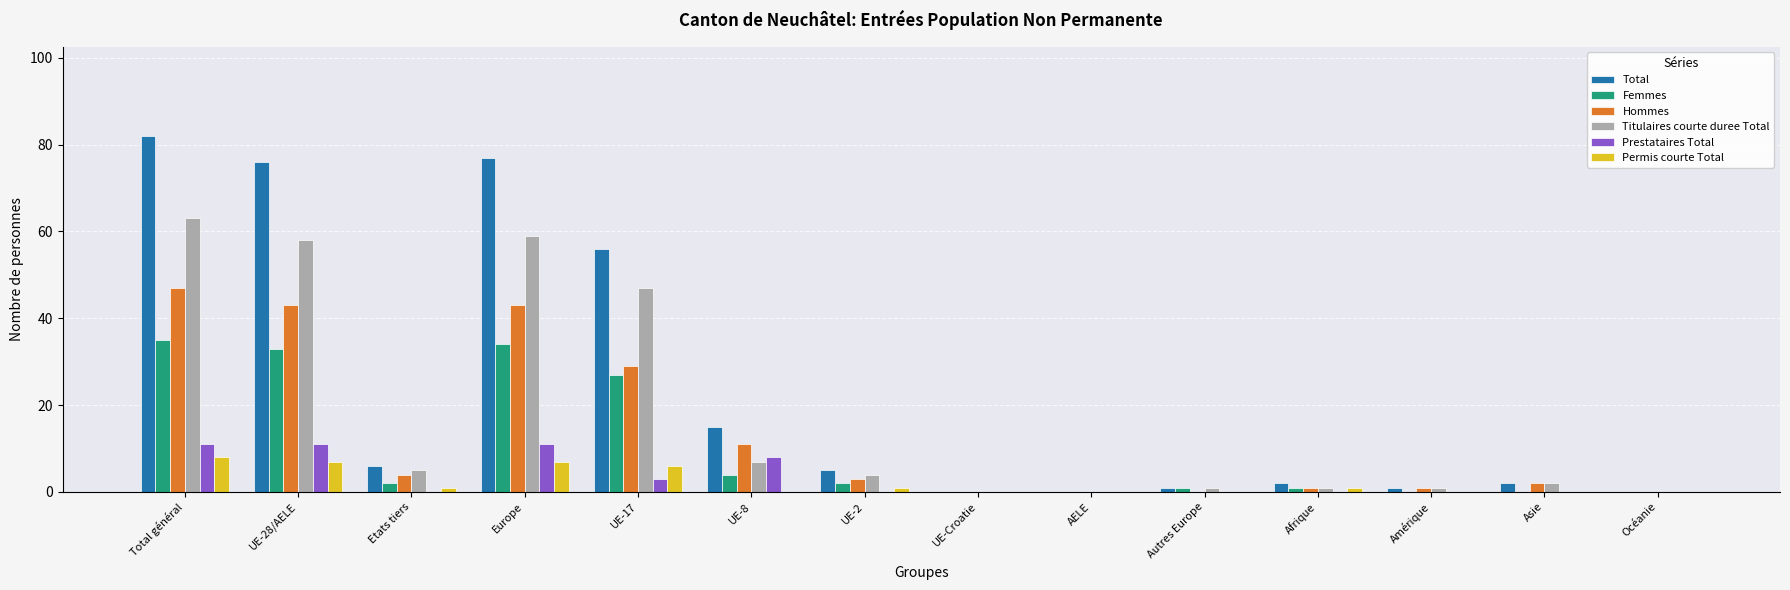

How many data points does each series have?

14